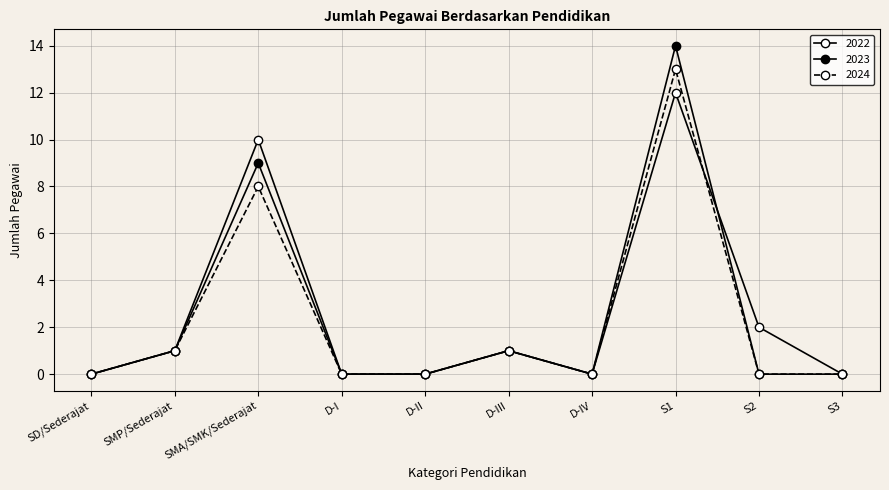

How many data points in 2022 are less than 1?

5